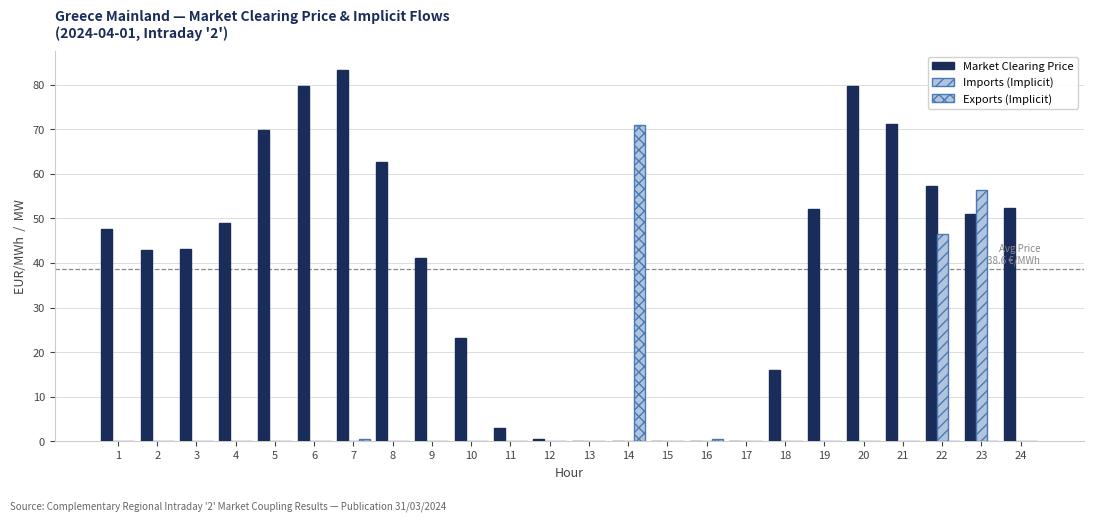

What is the average value of the Market Clearing Price series?

38.6